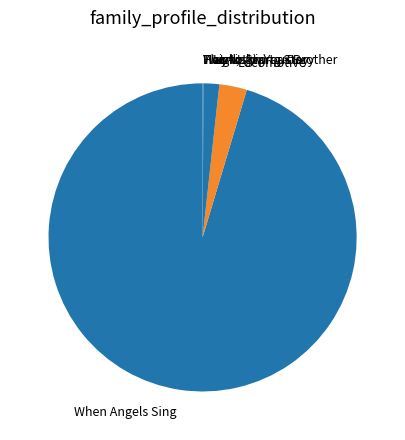

Do Lightship and Locomotive together represent more than half of the pie?

No